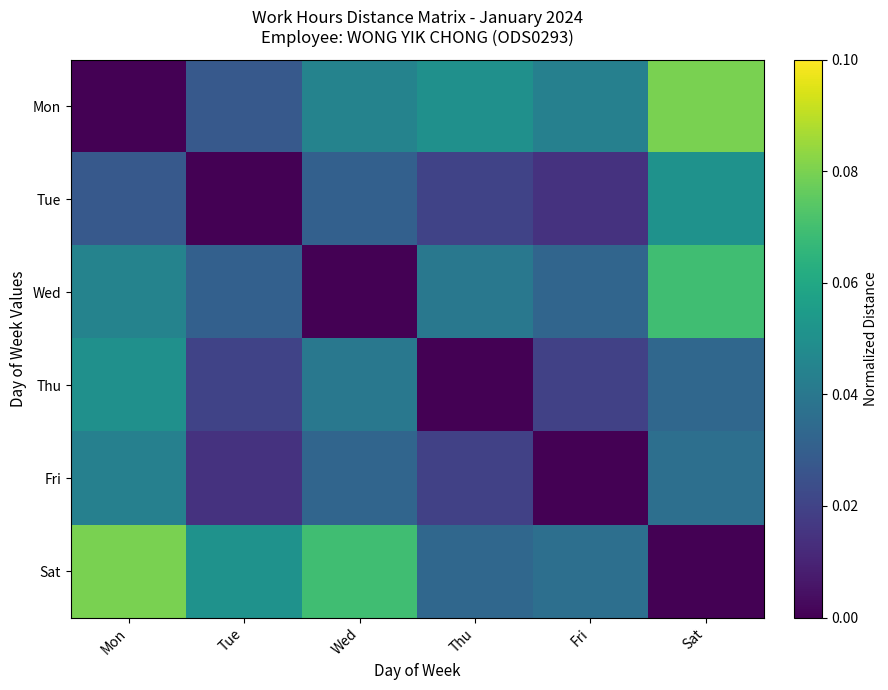

How many values in the Wed series exceed 0?

5